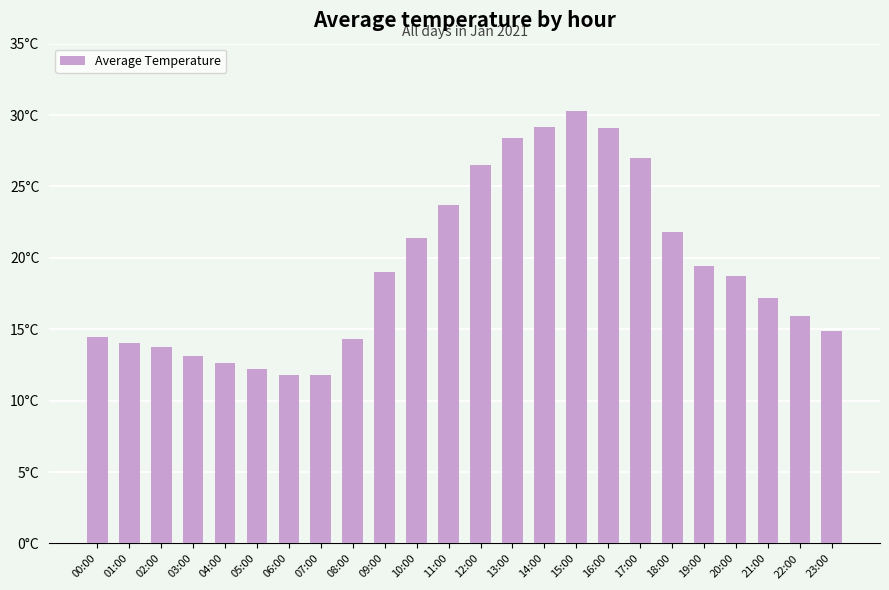

Is it true that the value at 01:00 is 21.4?

False